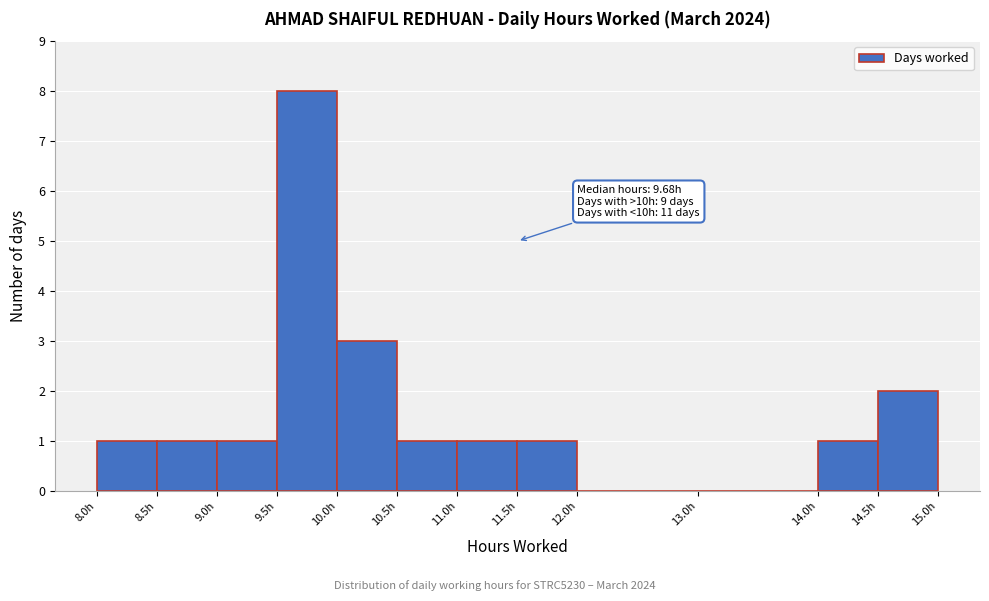

Over which range of the x-axis is the bar tallest?

9.5 to 10.0